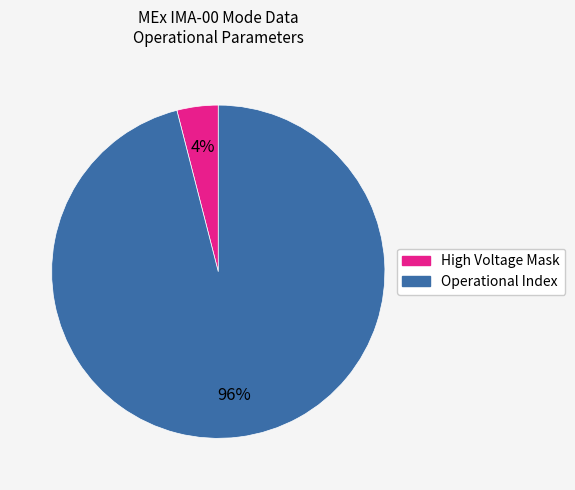

To the nearest percent, what is the average slice percentage?

50%